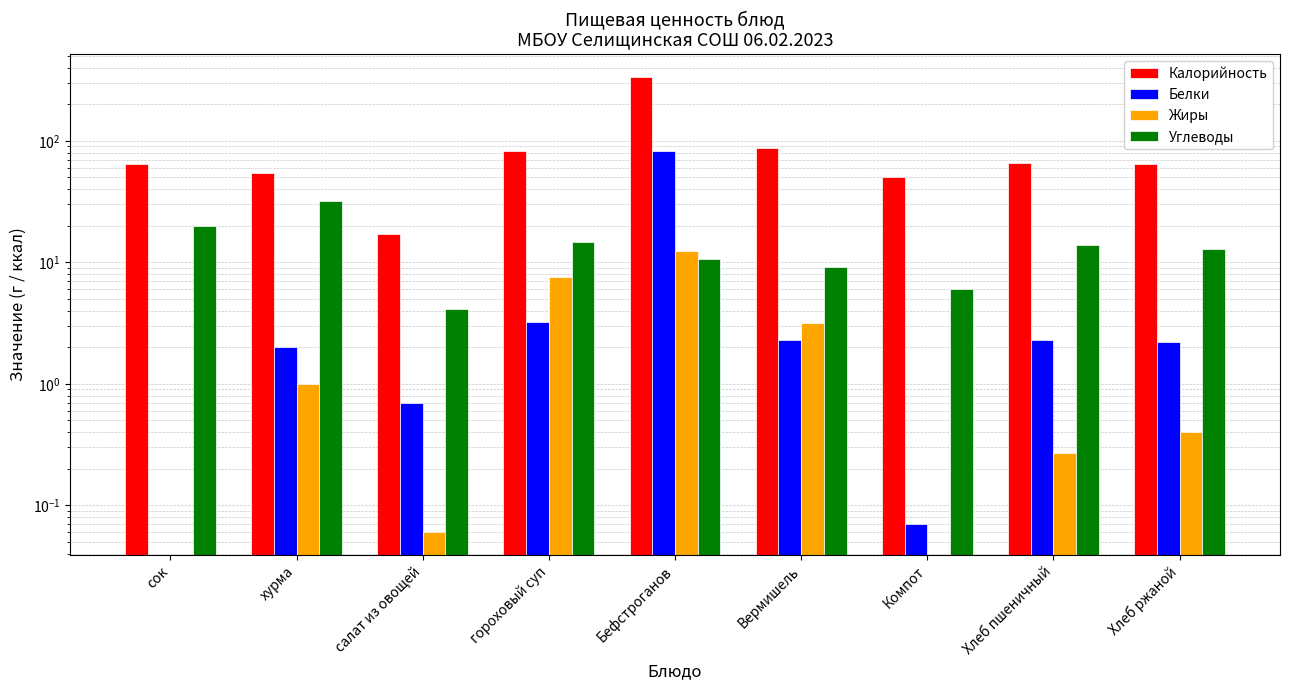

What is the difference between the Калорийность values at Вермишель and Бефстроганов?

249.7